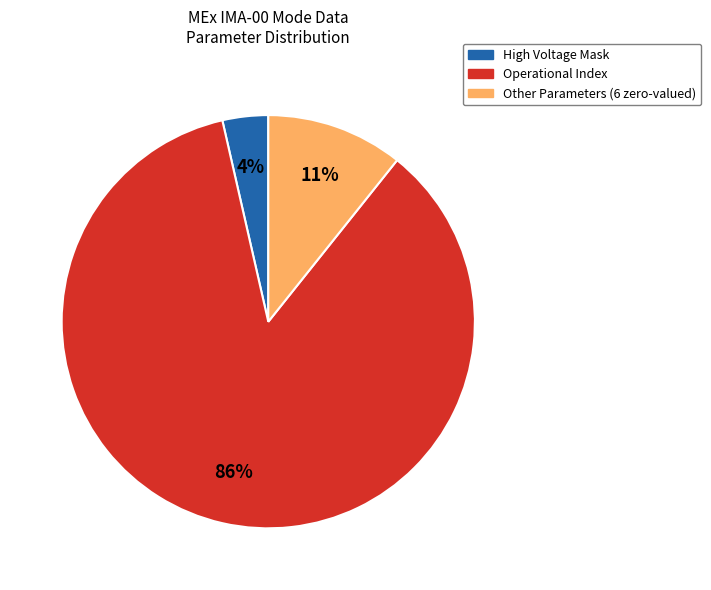

To the nearest percent, what is the average slice percentage?

33%